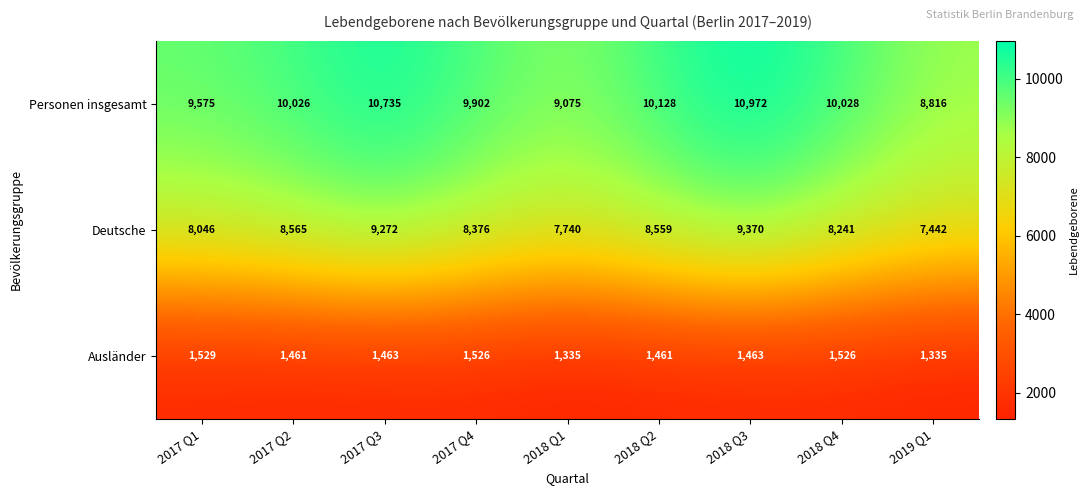

At which category is the sum across all series the highest?

2018 Q3